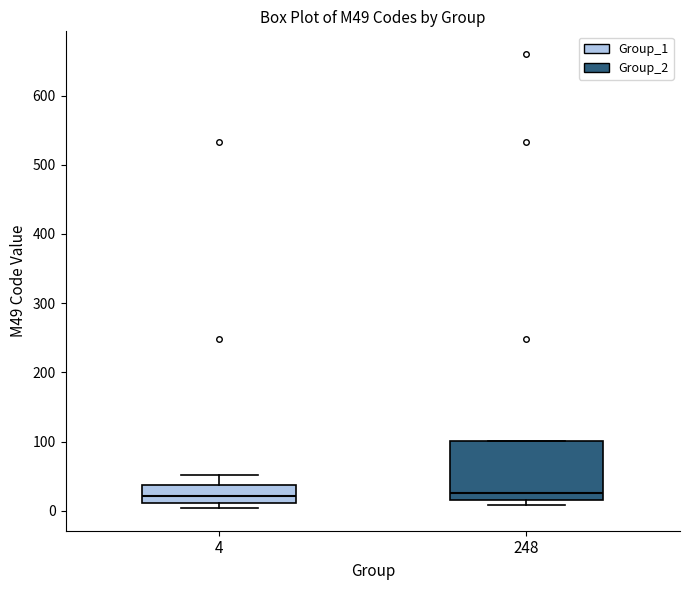

Where does the median line of the box at x = 248 sit on the y-axis? The values are not printed on the chart, so give them approximately, as read against the axis.

30